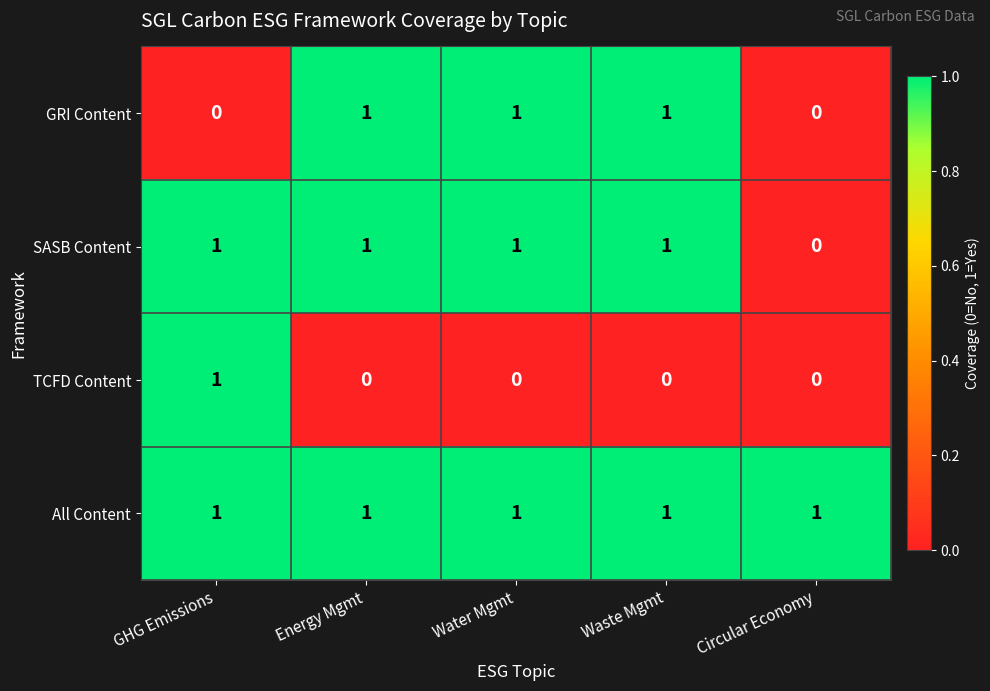

At how many categories does at least one series exceed 0?

5